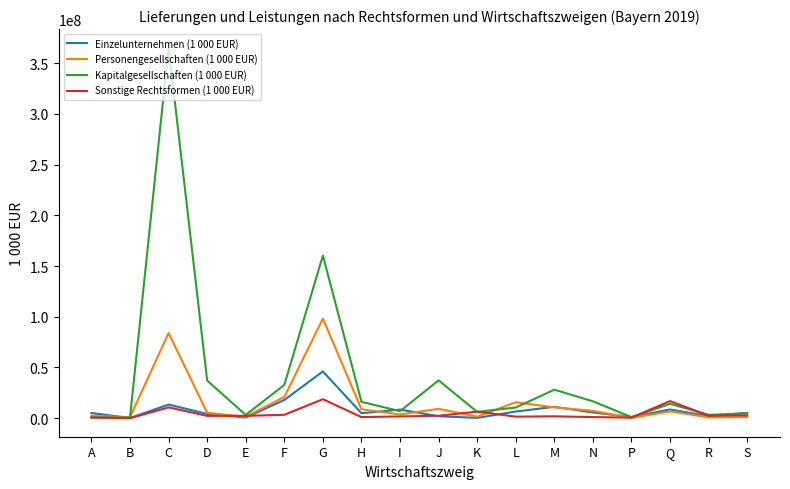

Does the chart display data point markers on the line(s)?

No